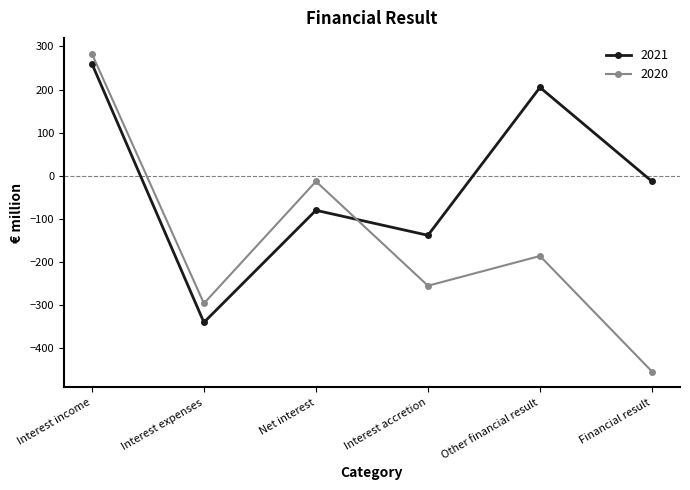

What is the sum of all 2021 values?

-106